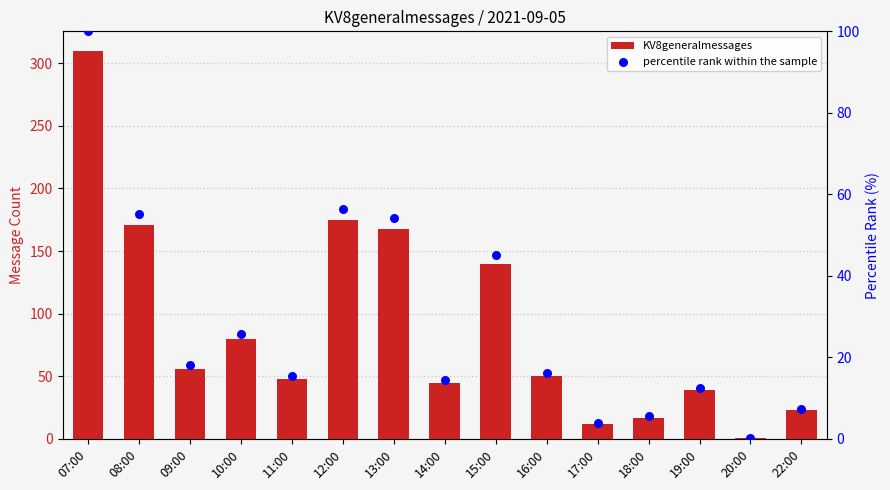

Which series reaches the minimum Y coordinate?

percentile rank within the sample